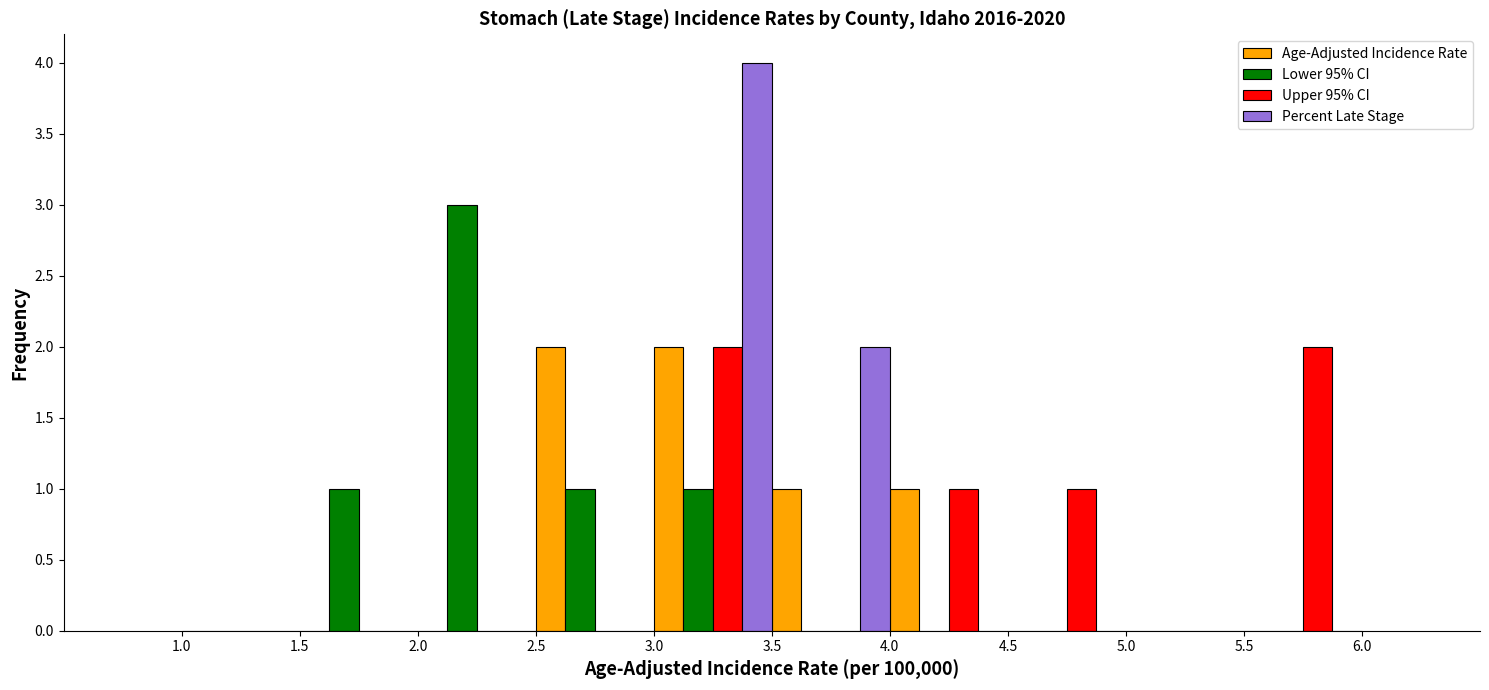

What is the height of the Lower 95% CI bar covering 2.5 to 3.0 on the x-axis? The values are not printed on the chart, so give them approximately, as read against the axis.

1